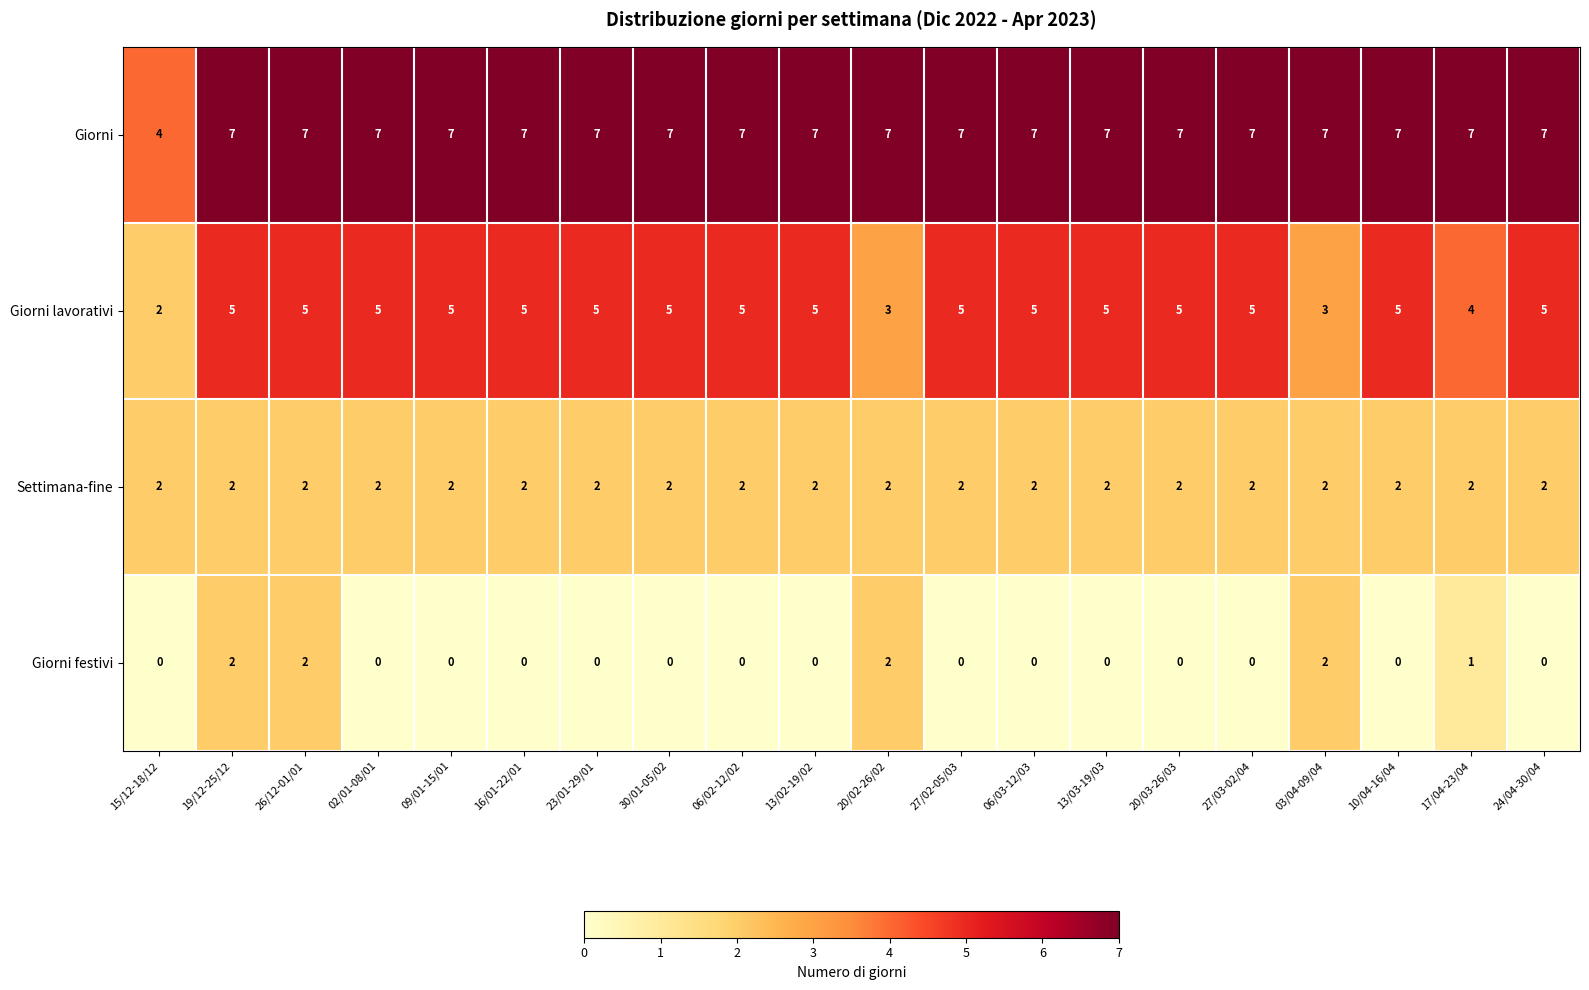

What is the maximum value shown in the chart?

7